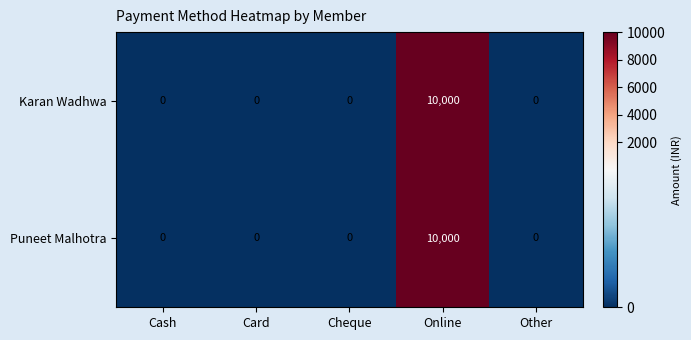

Which category has the highest value across all series?

Online